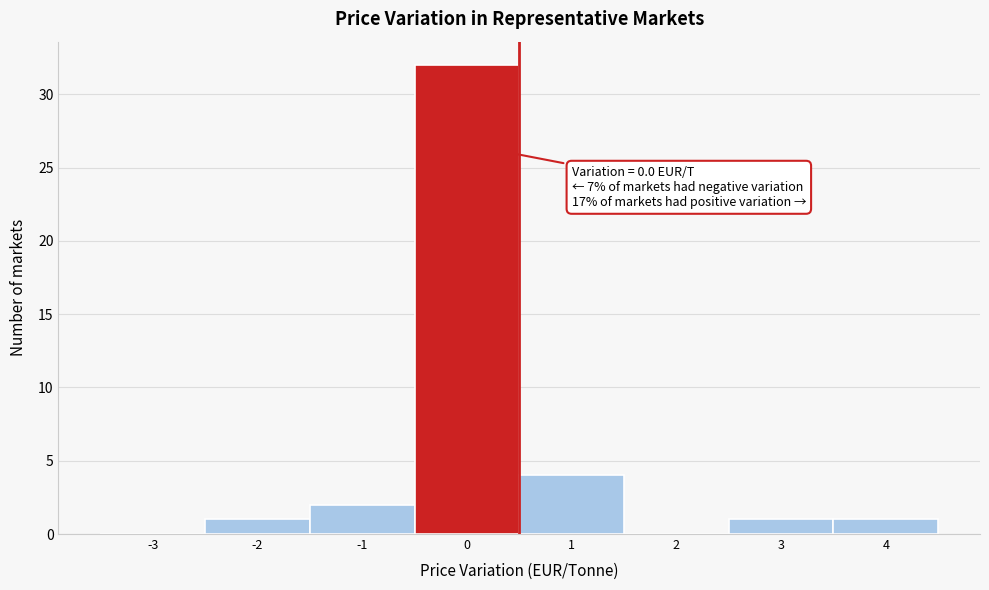

Reading left to right, list all the values displayed in this chart.

-3=0	-2=1	-1=2	0=32	1=4	2=0	3=1	4=1